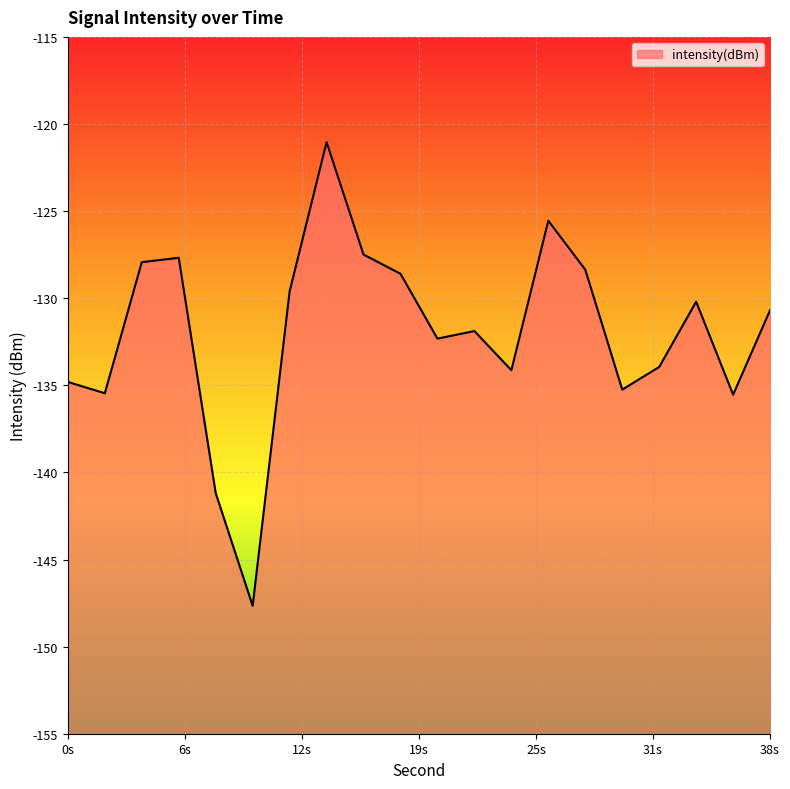

What is the difference between the maximum and minimum values?

26.6